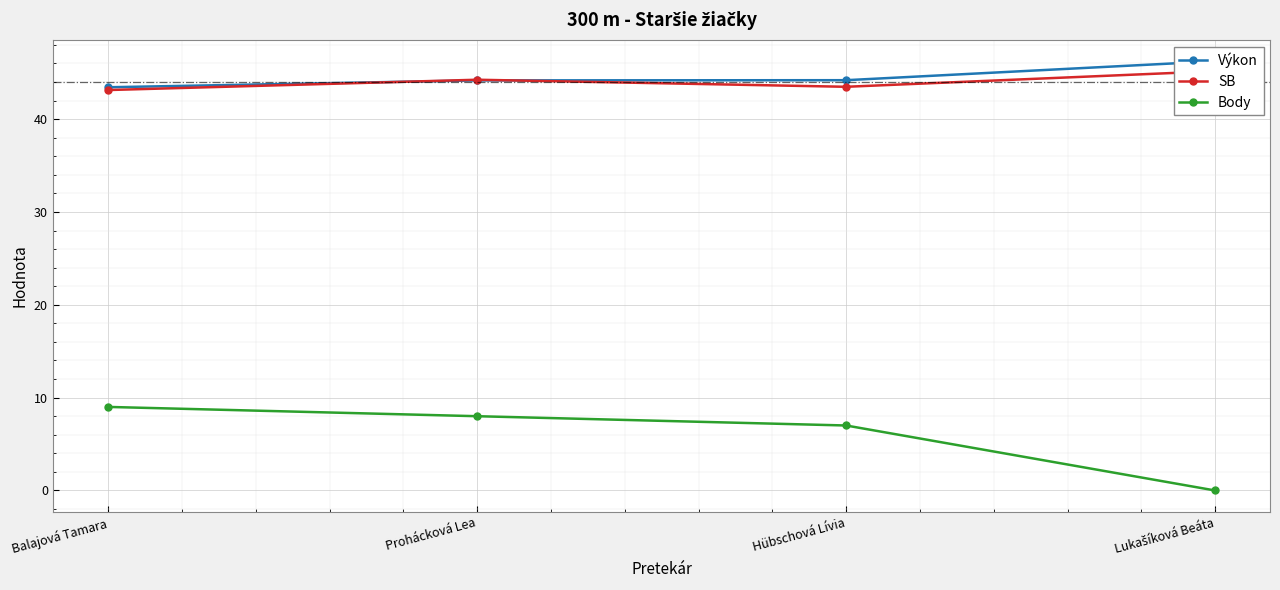

Reading left to right, extract all data points from this chart.

Výkon: Balajová Tamara=43.4	Prohácková Lea=44.2	Hübschová Lívia=44.2	Lukašíková Beáta=46.2
SB: Balajová Tamara=43.1	Prohácková Lea=44.2	Hübschová Lívia=43.5	Lukašíková Beáta=45.2
Body: Balajová Tamara=9.0	Prohácková Lea=8.0	Hübschová Lívia=7.0	Lukašíková Beáta=0.0